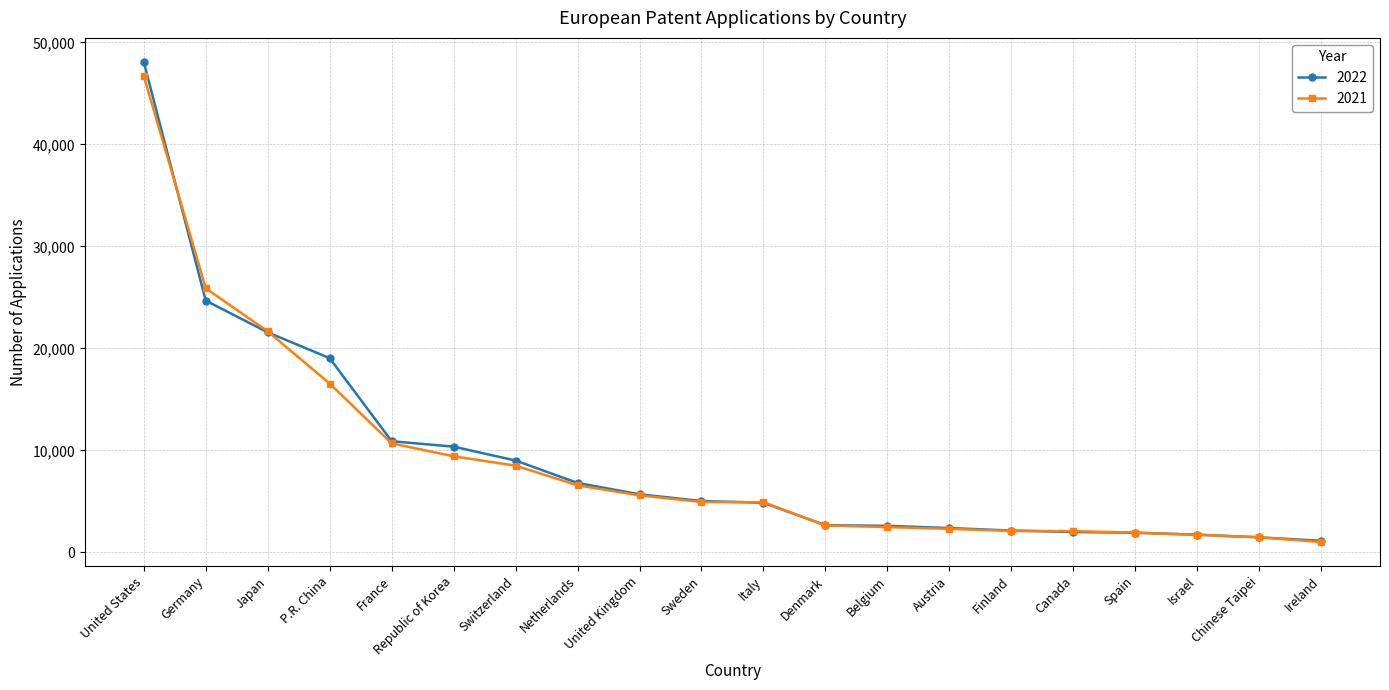

Where is 2022 nearest to the value 24614?

Germany